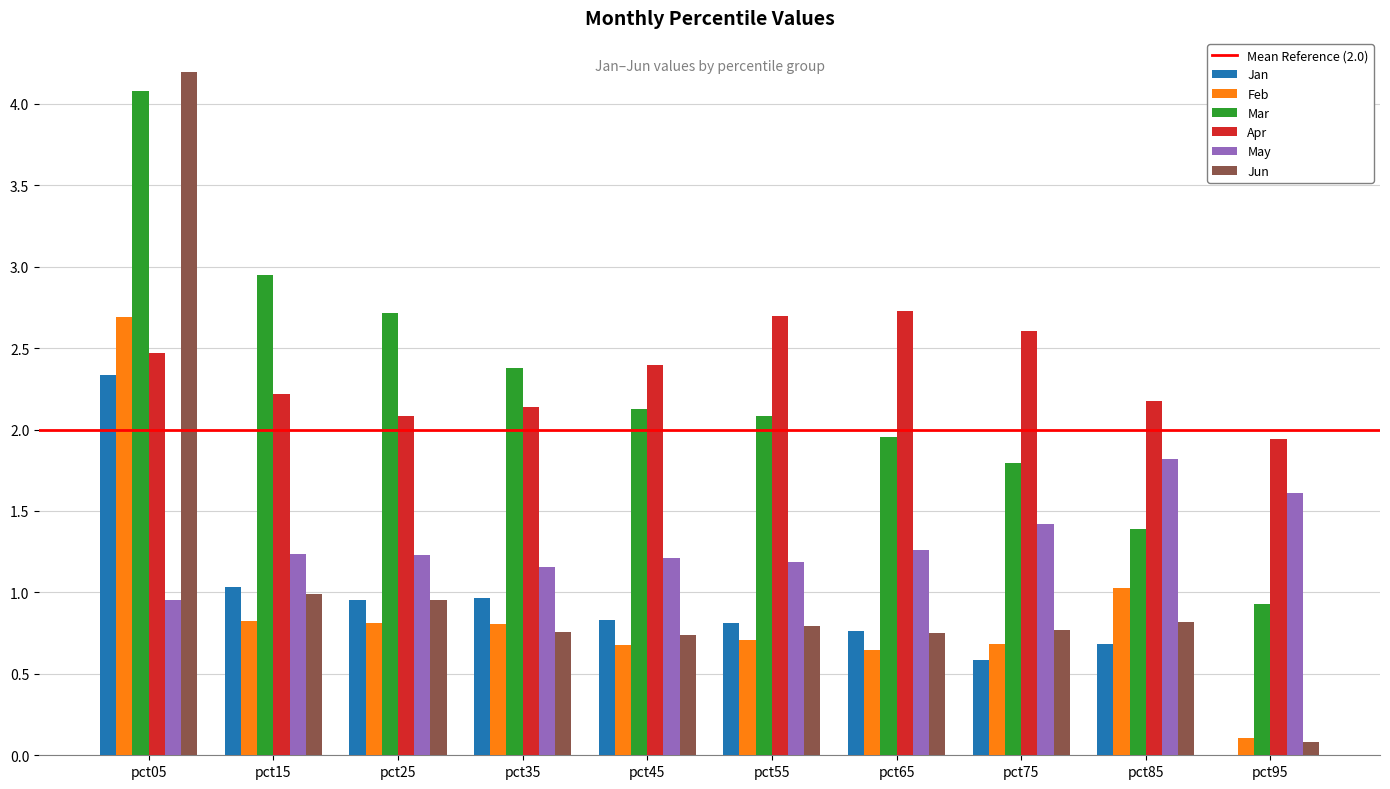

Is the value of Mar at pct15 greater than the value of May at pct65?

Yes